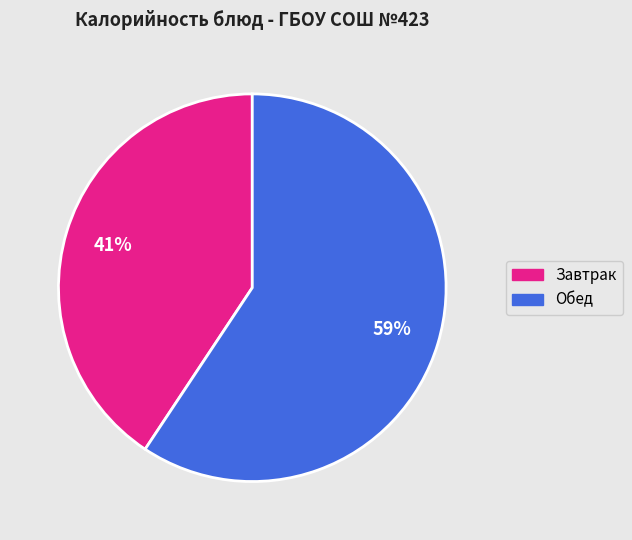

To the nearest percent, what is the average slice percentage?

50%